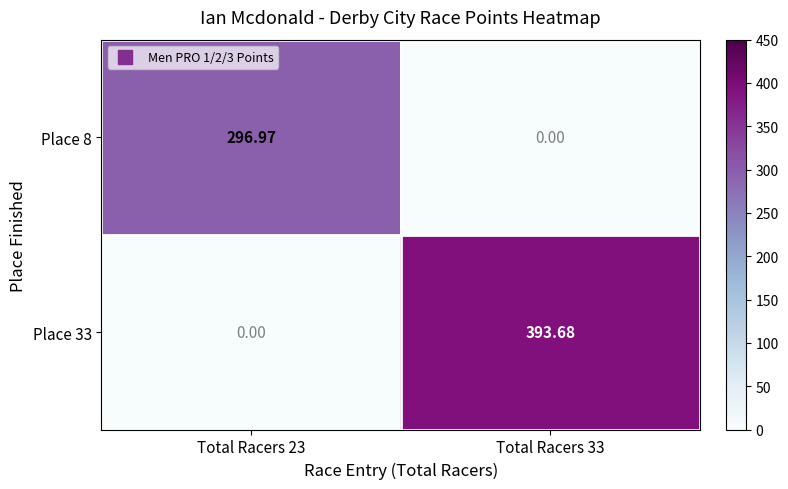

Is the value of Place 8 at Total Racers 33 greater than the value of Place 33 at Total Racers 33?

No